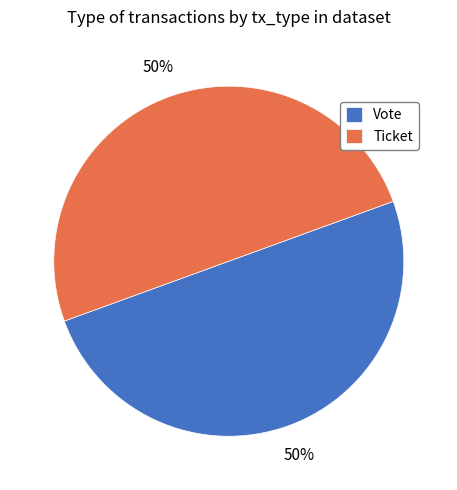

To the nearest percent, what is the difference between the Ticket and Vote slice percentages?

0%